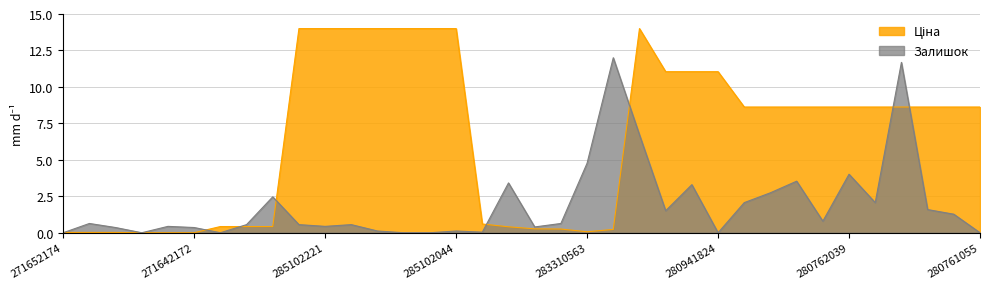

Where is the first local maximum for Залишок?

271652173